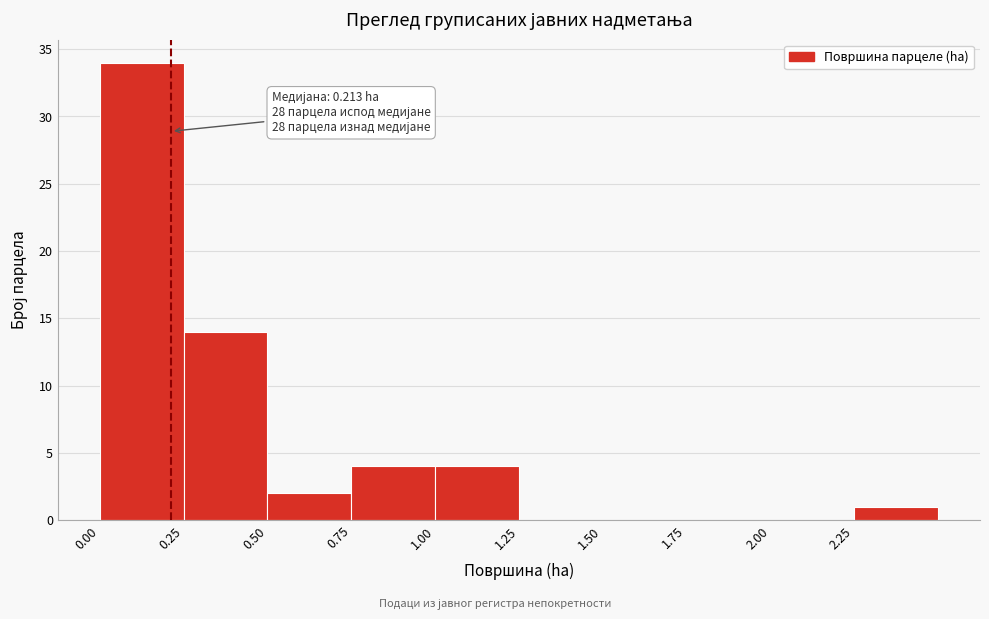

Over which range of the x-axis is the bar tallest?

0.00 to 0.25